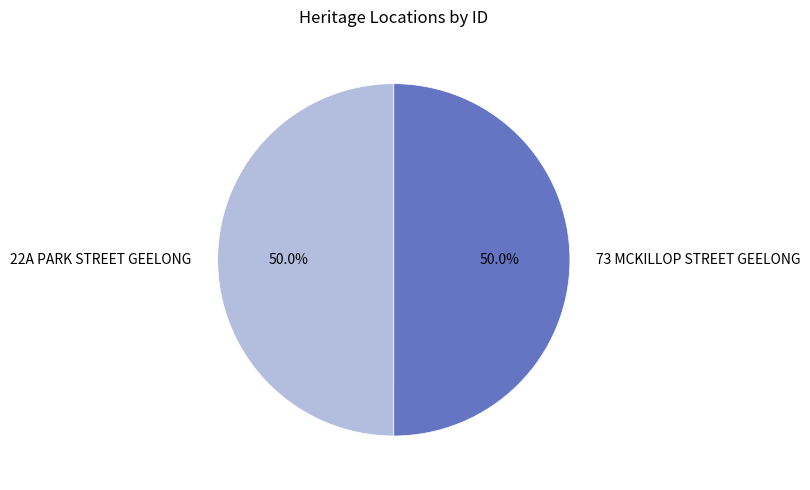

What percentage is the 73 MCKILLOP STREET GEELONG slice, to the nearest percent?

50%